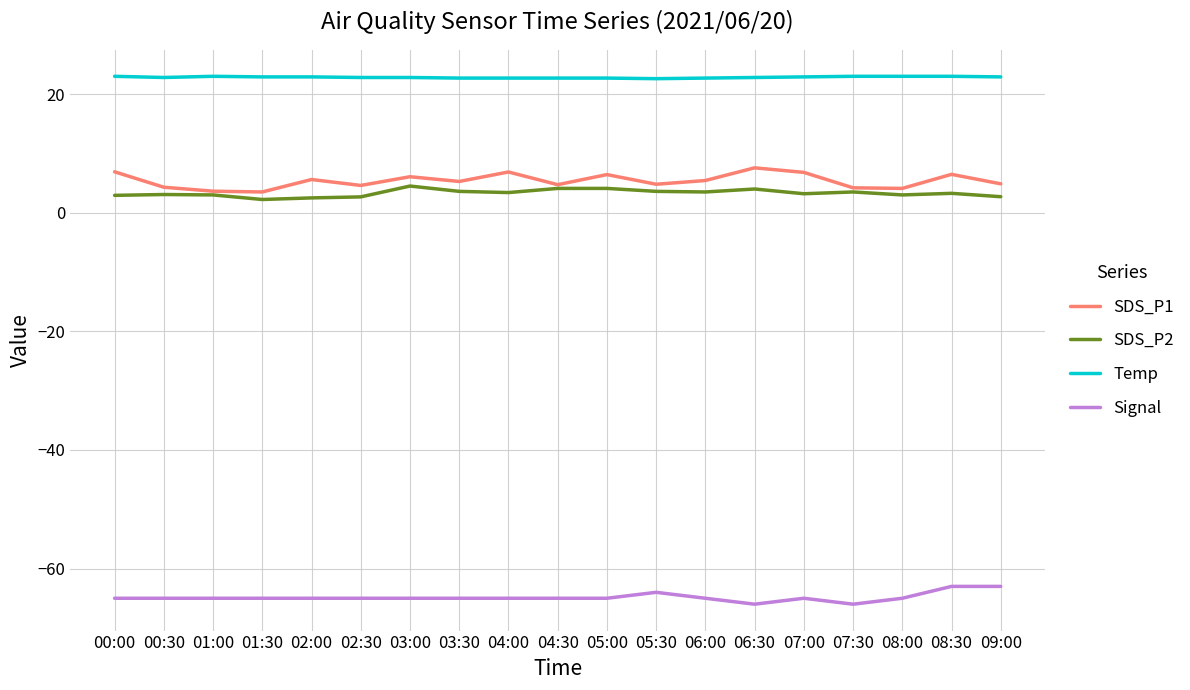

Count the number of data series in this chart.

4